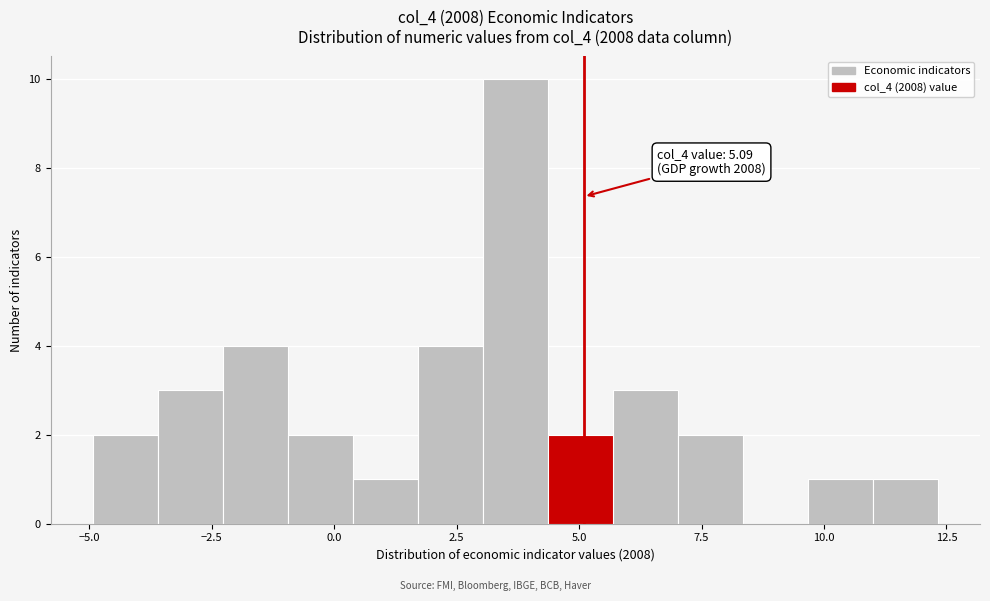

Read against the x-axis, roughly where is the centre of the tallest bar?

3.5